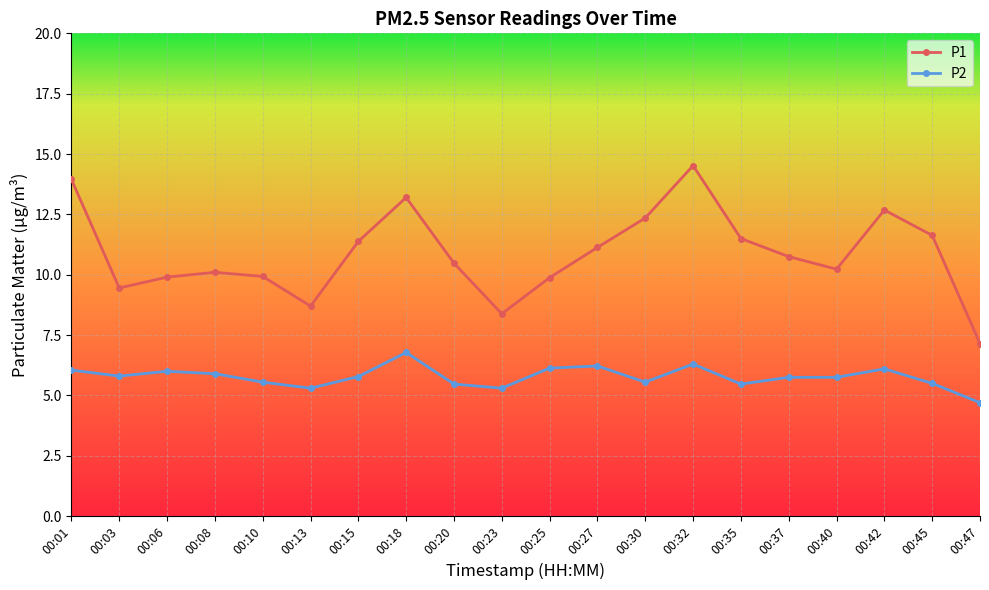

At which label does P2 first exceed 5?

00:01